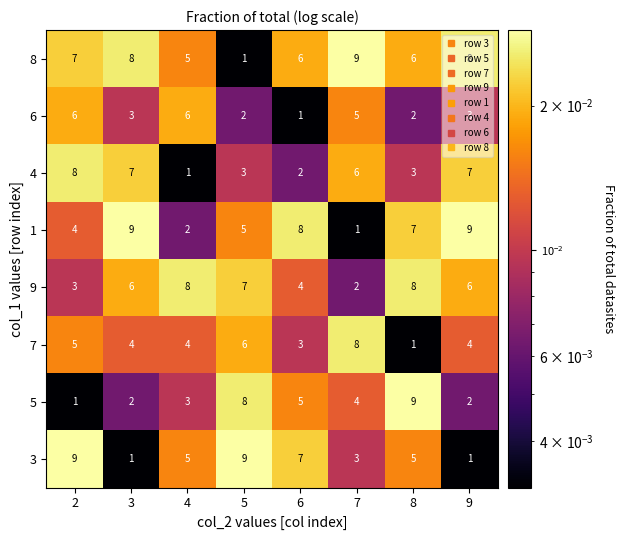

What is the sum of the 9 values at 8 and 2?

11